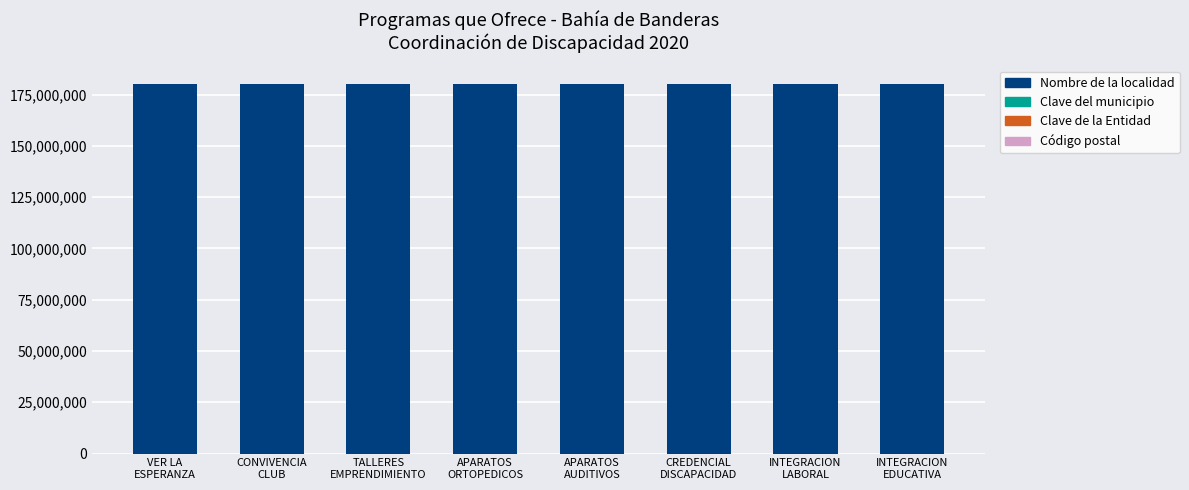

What is the highest value of the Nombre de la localidad series?

180200001